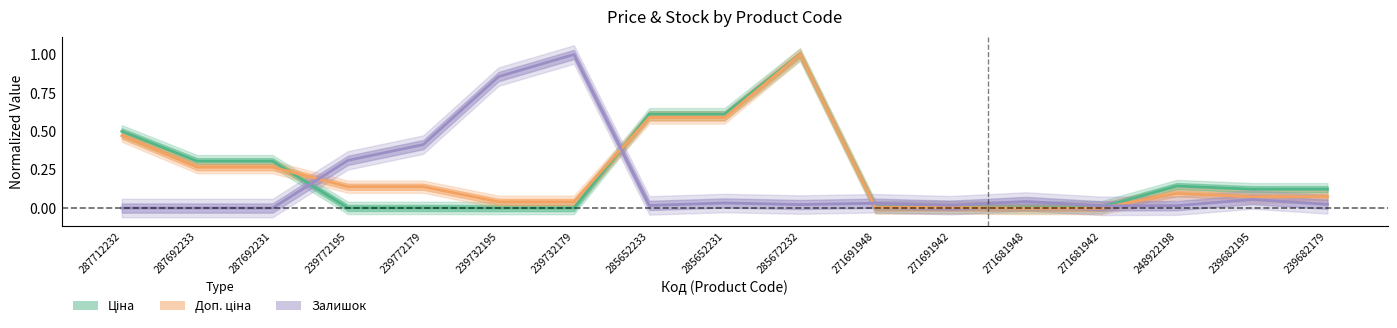

List the series in order of their peak value, lowest first.

Ціна, Доп. ціна, Залишок